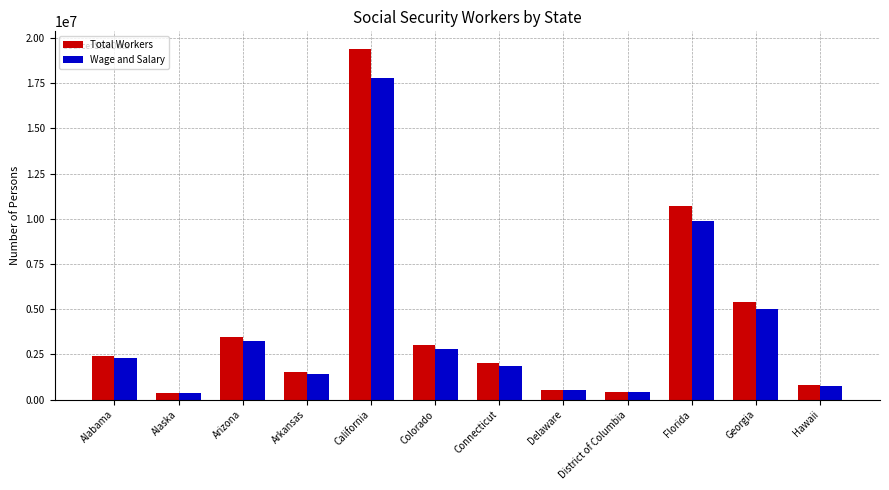

What is the label of the 5th bar from the right?

Delaware